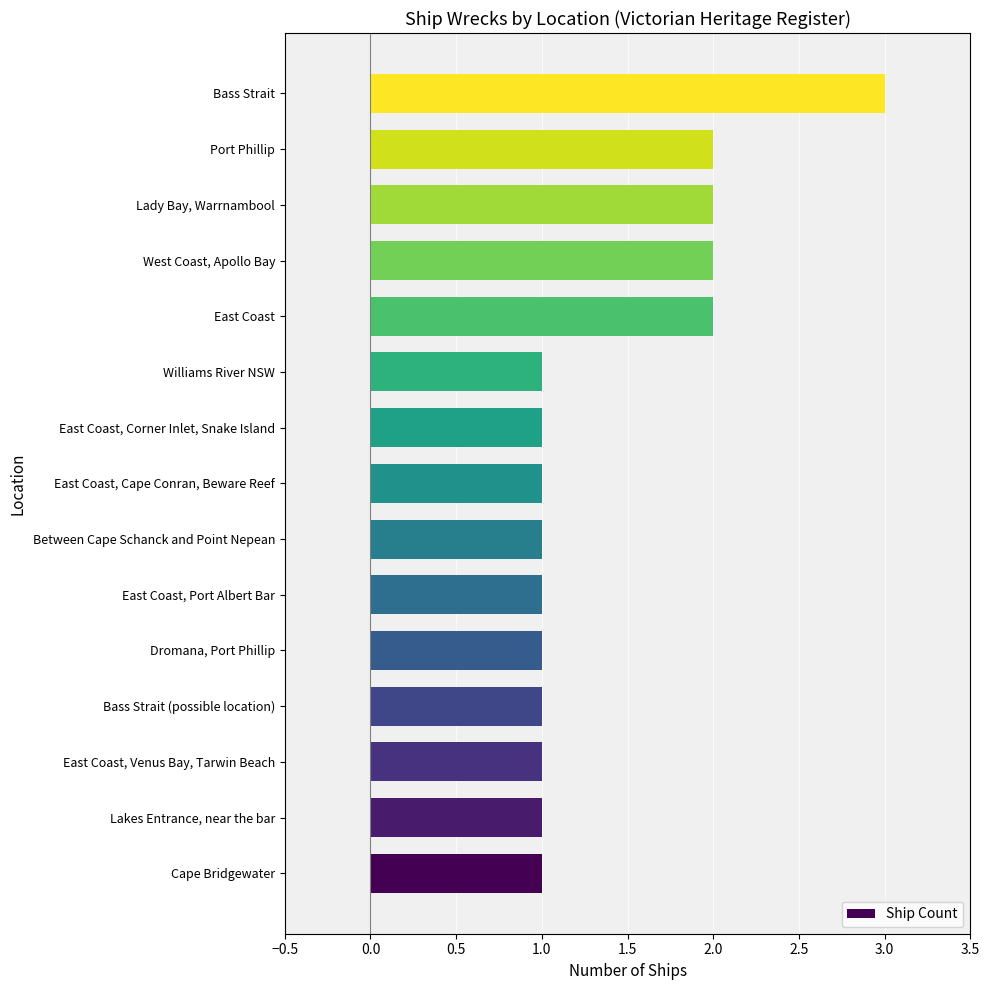

The chart shows a value of 1 at East Coast, Port Albert Bar. True or false?

True